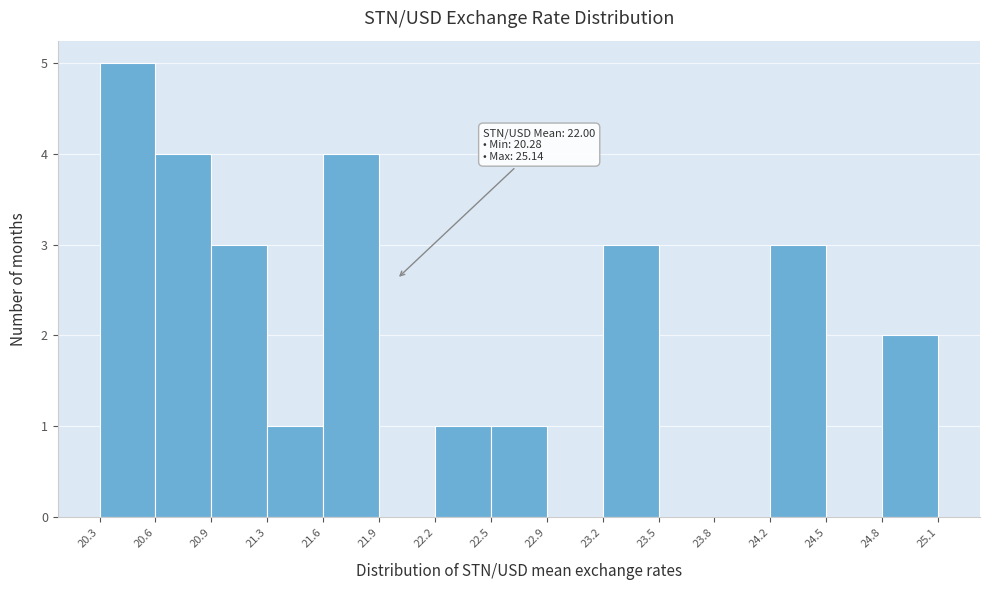

Which range on the x-axis has the tallest bar?

20.3 to 20.6